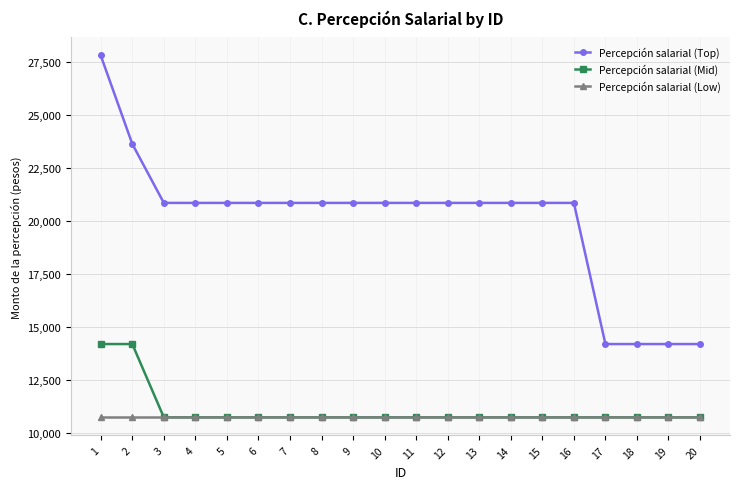

True or false: Percepción salarial (Mid) and Percepción salarial (Top) cross at least once.

False